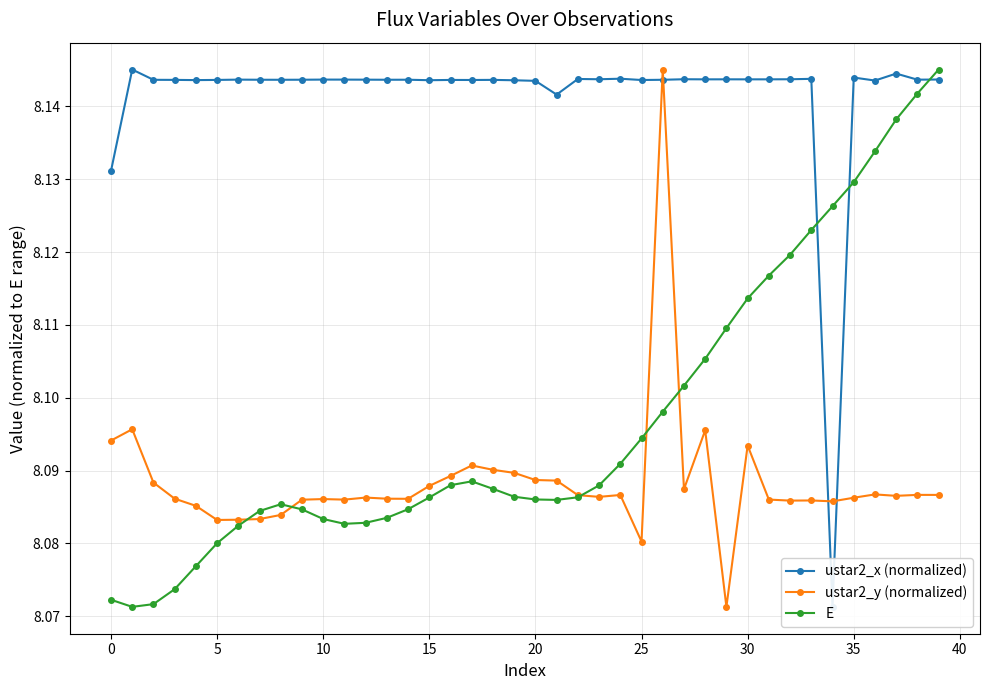

True or false: ustar2_y (normalized) has more than 1 interior local peaks.

True